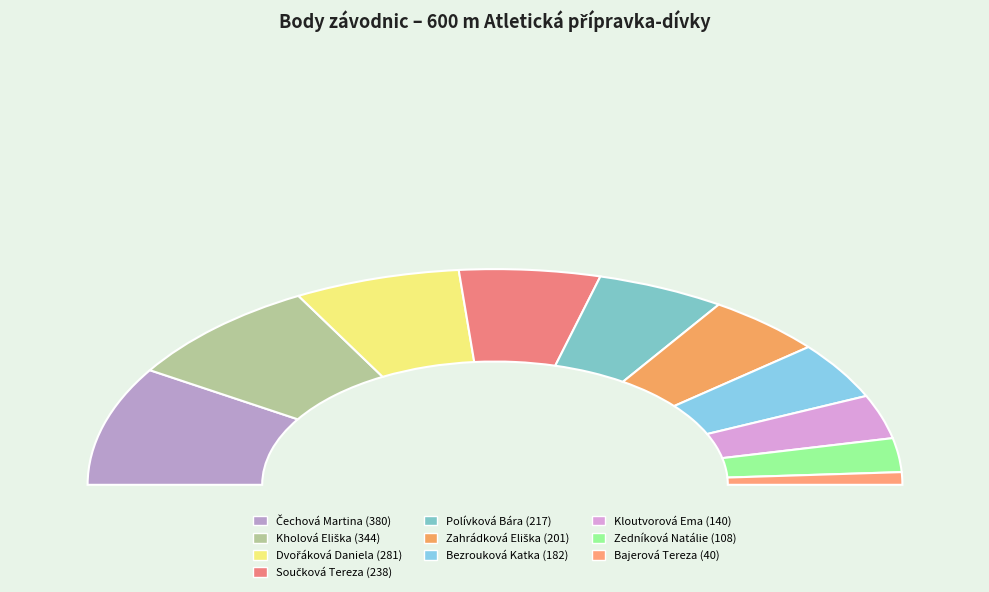

The Kholová Eliška slice represents 26% of the pie. True or false?

False